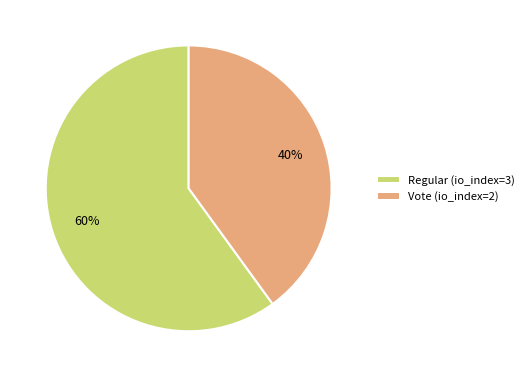

Combined, do Regular (io_index=3) and Vote (io_index=2) account for over 50%?

Yes